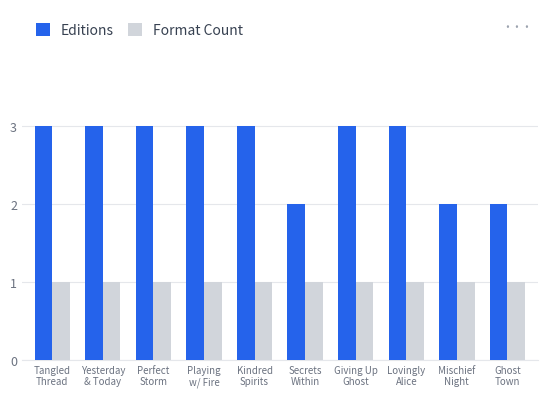

Which series has the largest total across all categories?

Editions